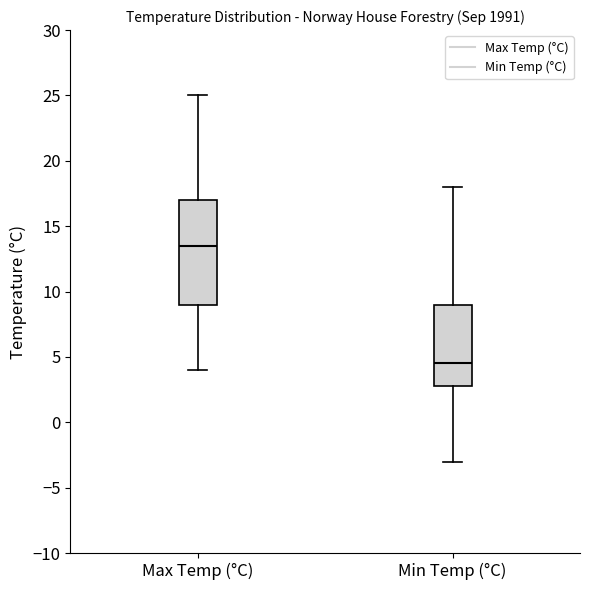

Which box's median line is the highest?

Max Temp (°C)